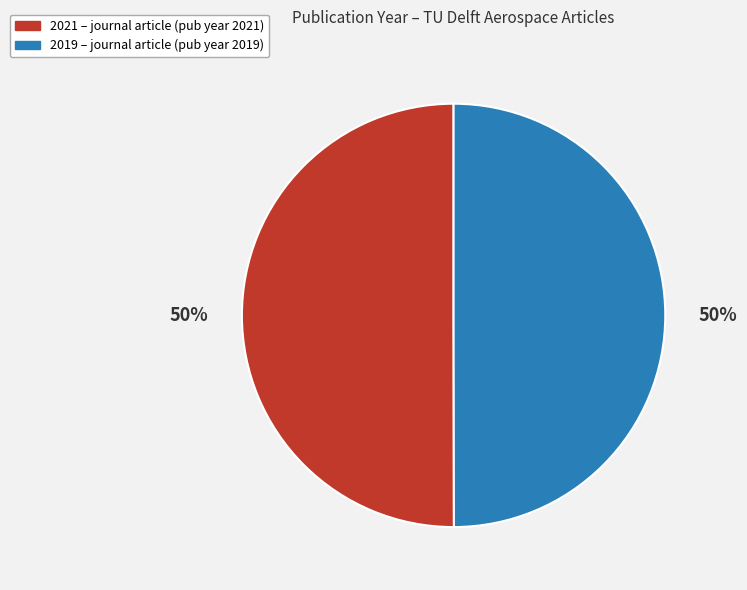

Approximately how many times larger is the value at 2021 compared to 2019?

1.0